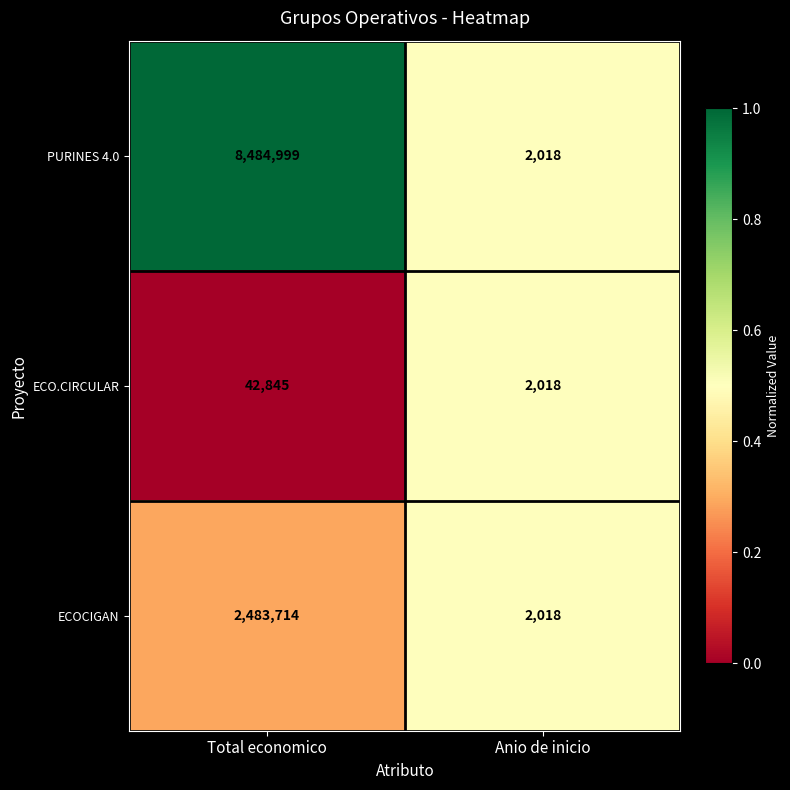

Rank the series by their maximum value, from highest to lowest.

PURINES 4.0, ECOCIGAN, ECO.CIRCULAR